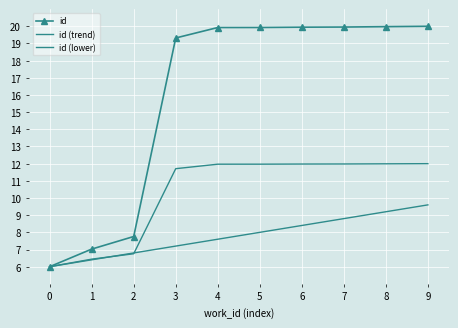

What is the sum of all id (lower) values?

78.0